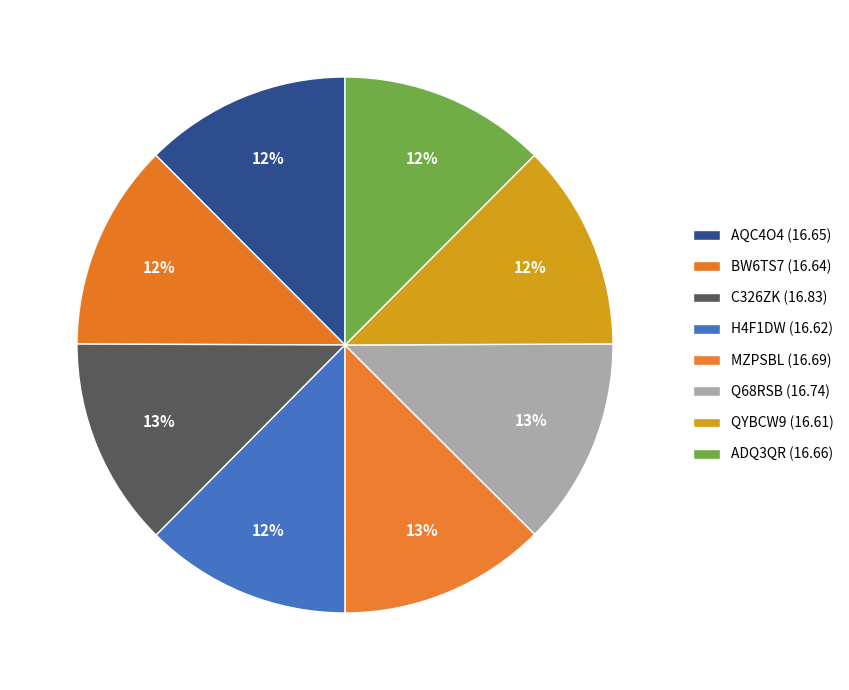

True or false: Q68RSB accounts for 13% of the total.

True